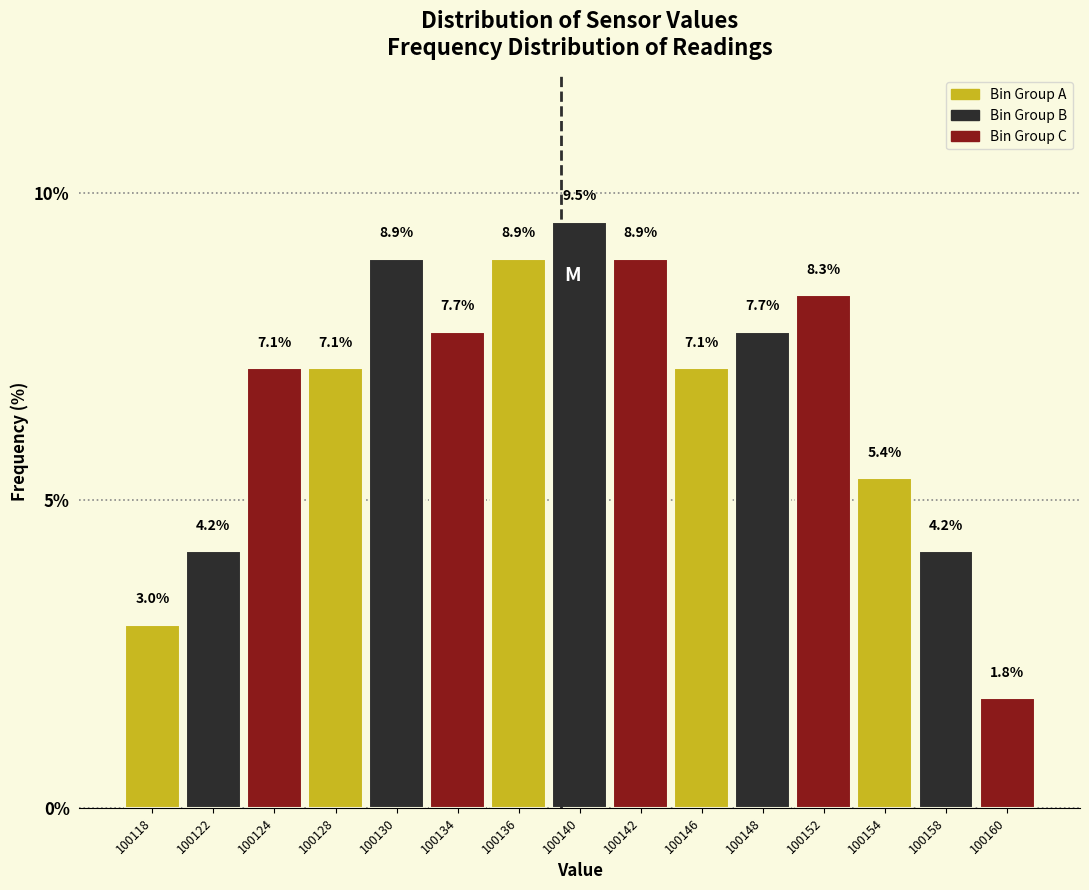

Reading left to right, transcribe all the data shown in this chart.

3.0	4.2	7.1	7.1	8.9	7.7	8.9	9.5	8.9	7.1	7.7	8.3	5.4	4.2	1.8